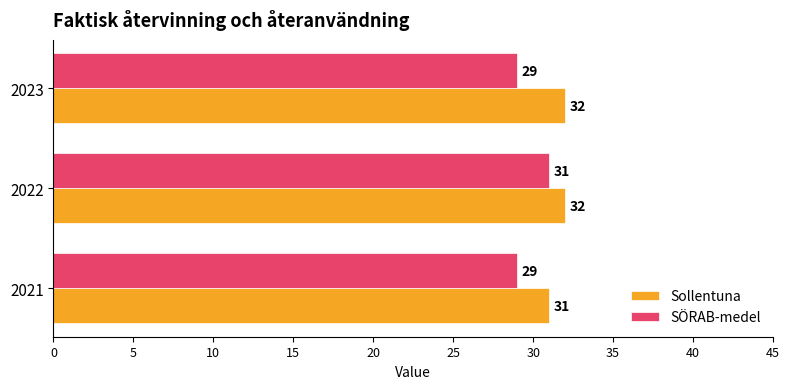

At which category is the sum across all series the highest?

2022